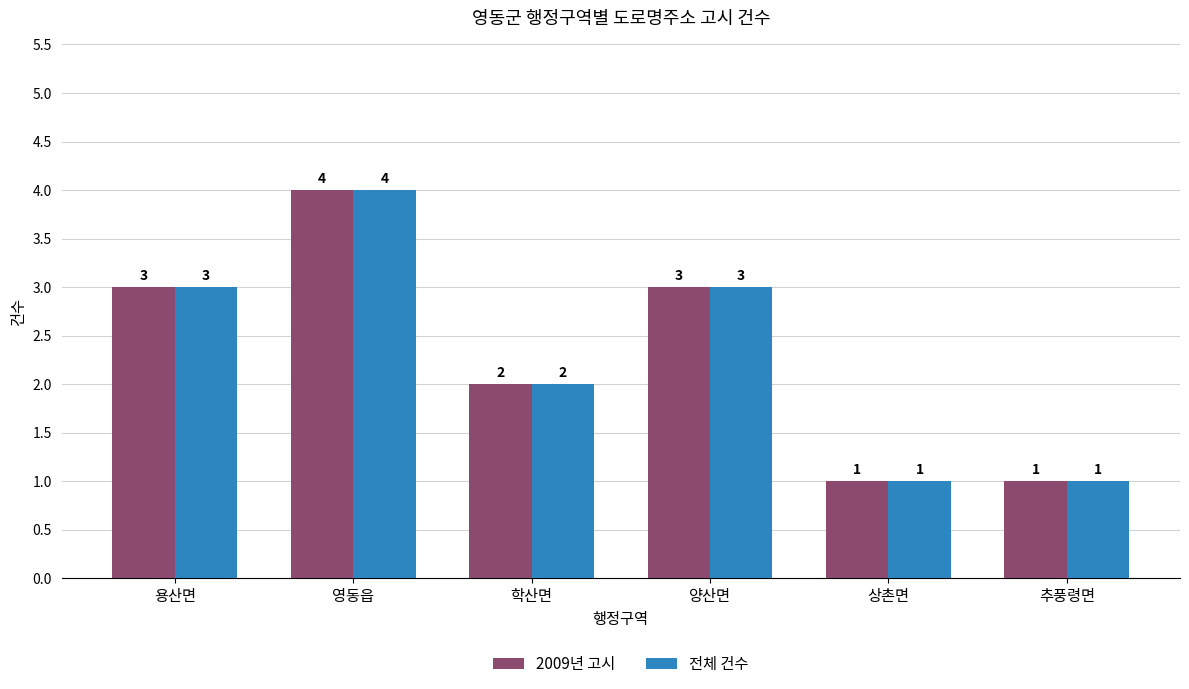

True or false: 전체 건수 has a value of 3 at 양산면.

True